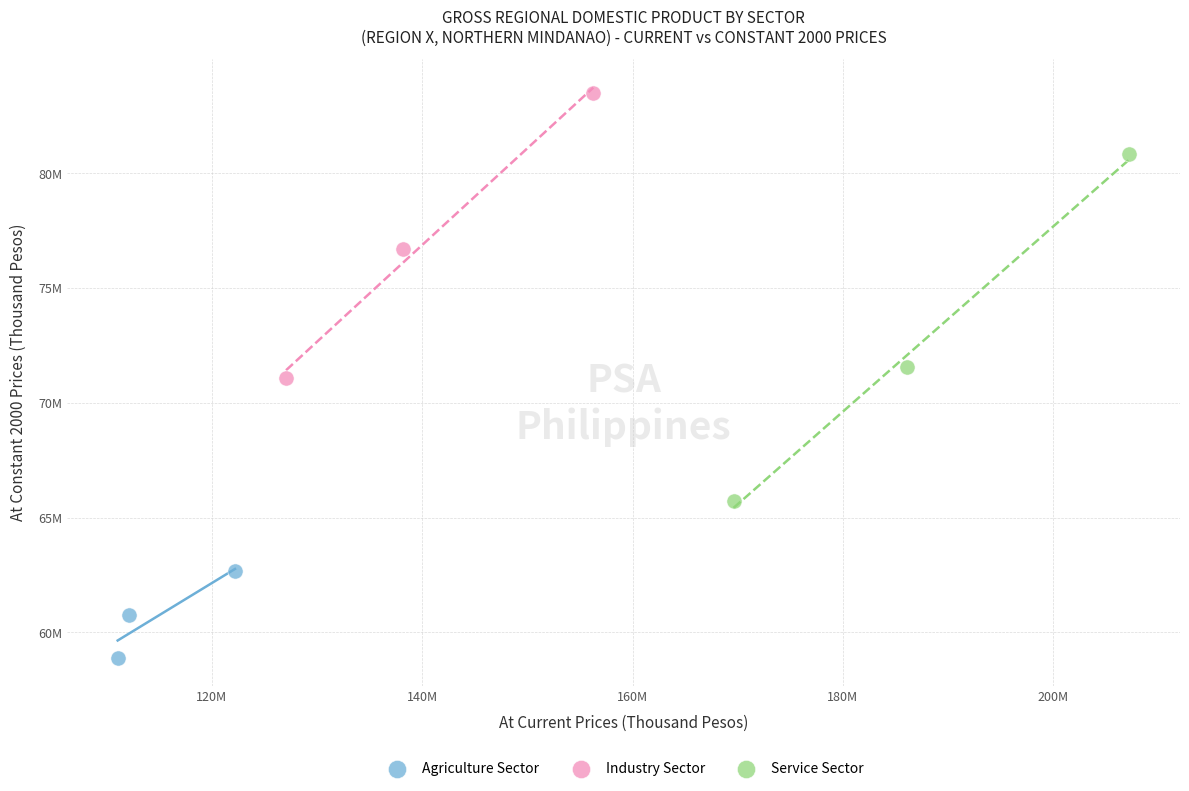

What are all the series names shown in the legend?

Agriculture Sector, Industry Sector, Service Sector